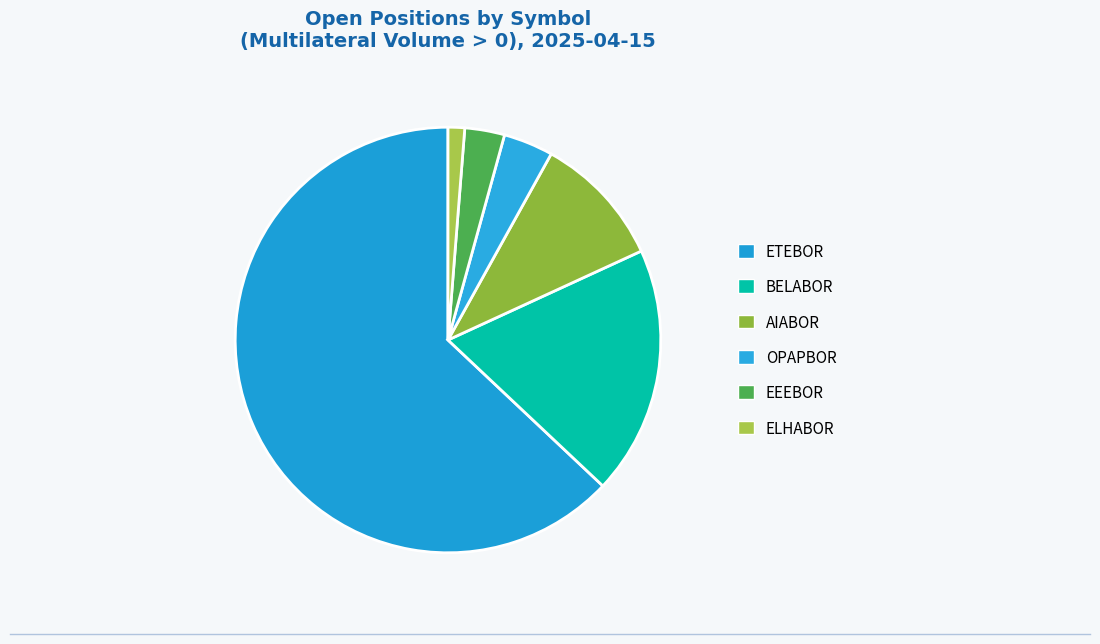

Count the number of slices in the pie.

6